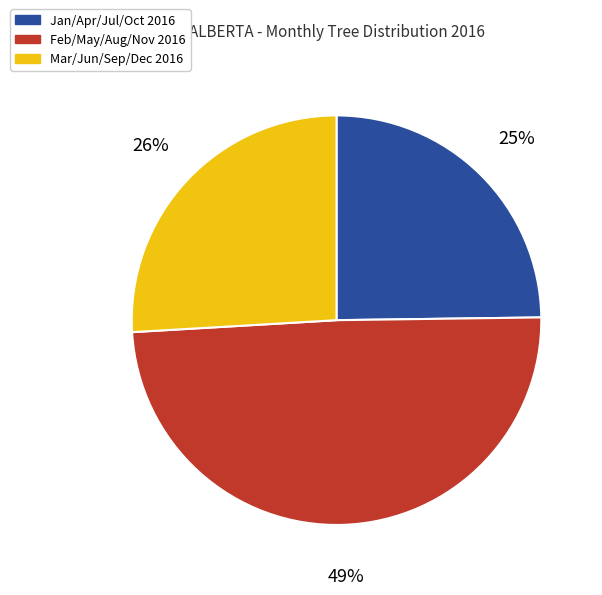

The Feb/May/Aug/Nov 2016 slice represents 58% of the pie. True or false?

False